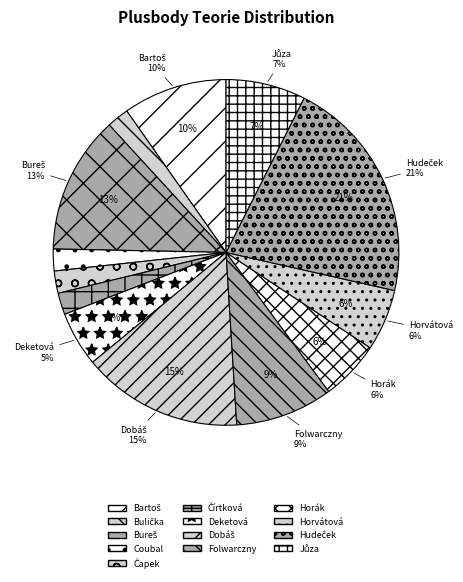

Does any single category account for the majority?

No